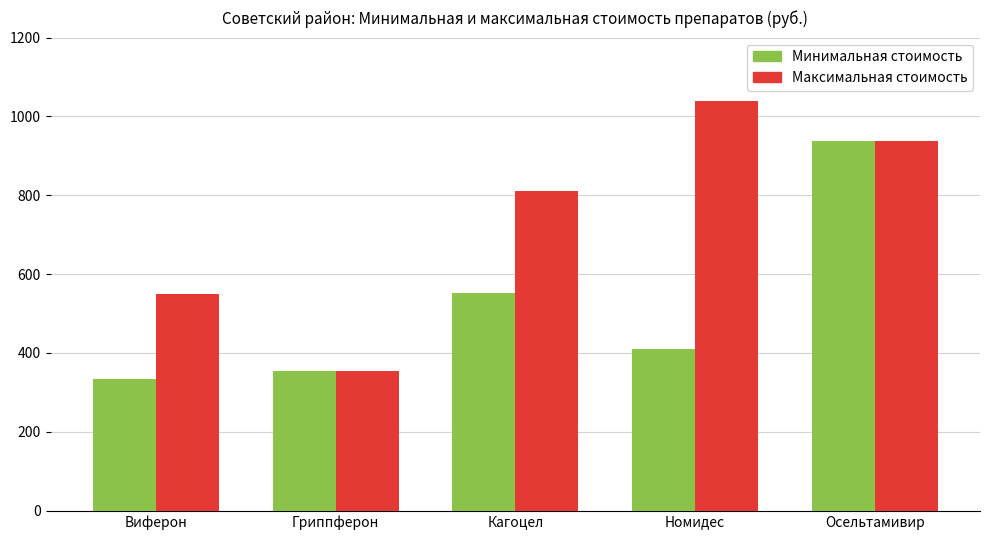

Which category has the lowest value in the Минимальная стоимость series?

Виферон